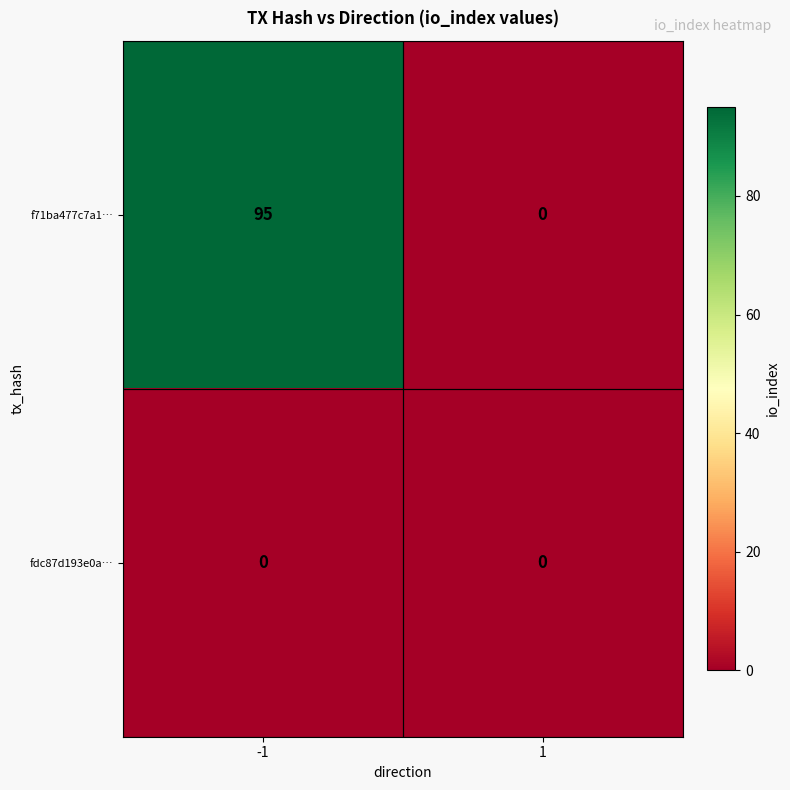

At -1, list the series in order from smallest to largest.

fdc87d193e0a…, f71ba477c7a1…